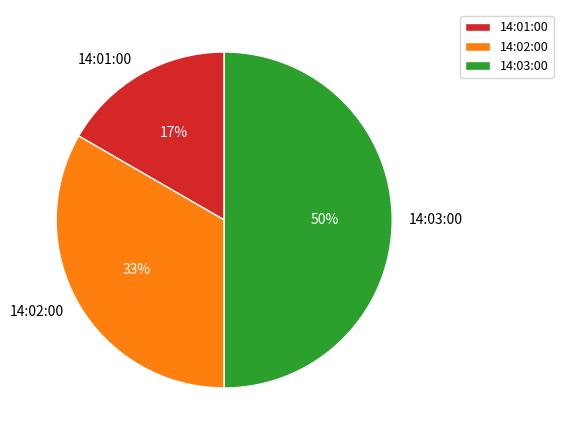

Which category has the biggest portion of the pie?

14:03:00